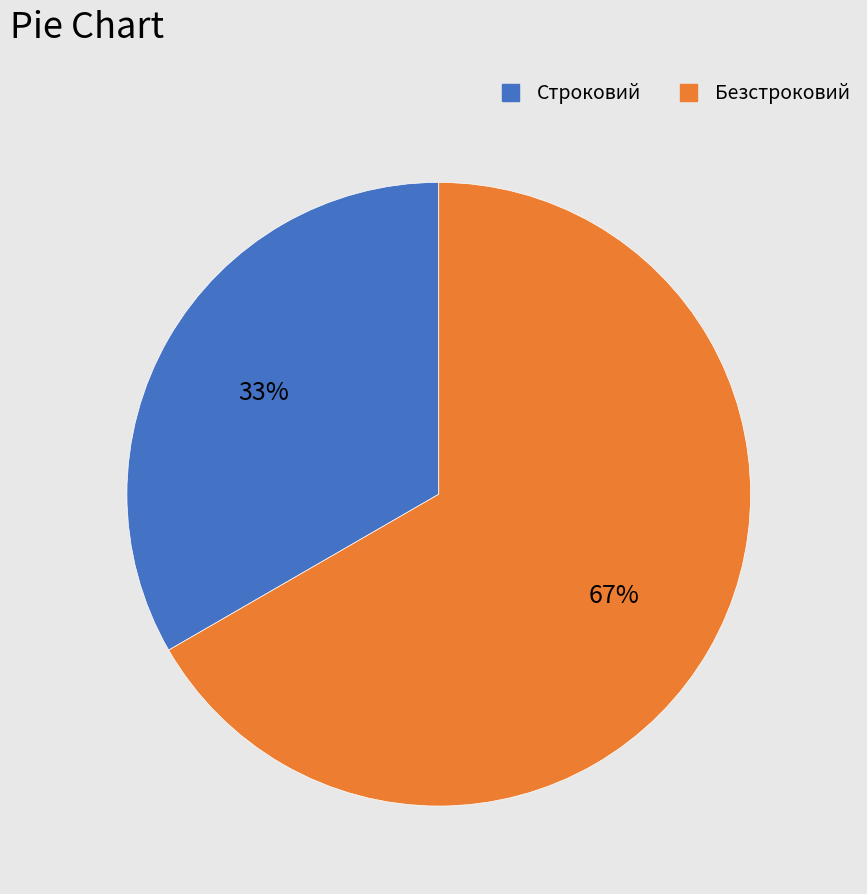

Which category has the smallest portion of the pie?

Строковий